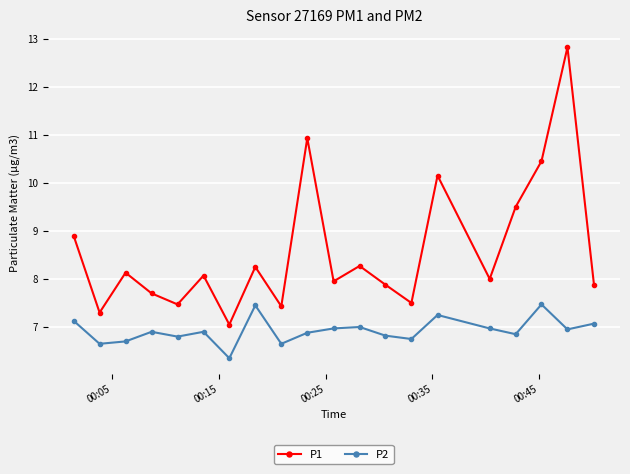

What is the difference between the second highest and minimum values in the P2 series?

1.1